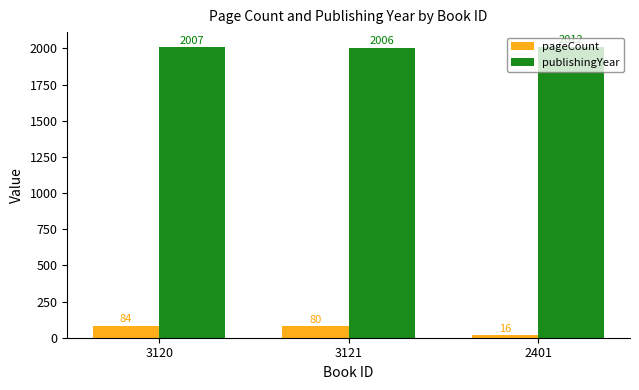

Rank the series by their maximum value, from highest to lowest.

publishingYear, pageCount